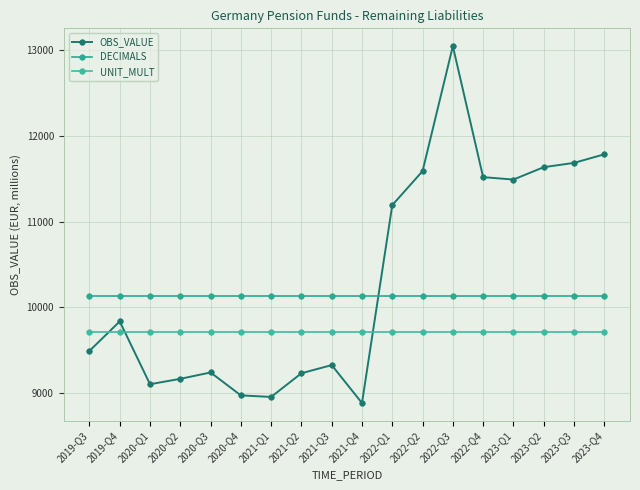

Rank the series at 2022-Q3 from highest to lowest value.

OBS_VALUE, DECIMALS, UNIT_MULT